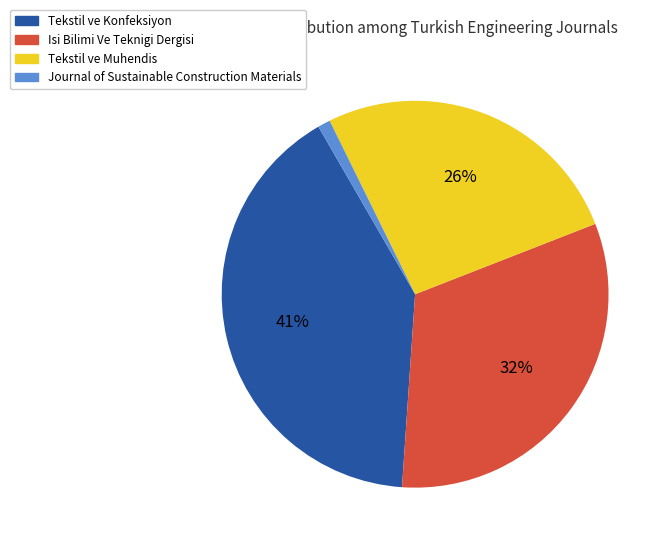

Between Journal of Sustainable Construction Materials and Tekstil ve Muhendis, which is larger?

Tekstil ve Muhendis